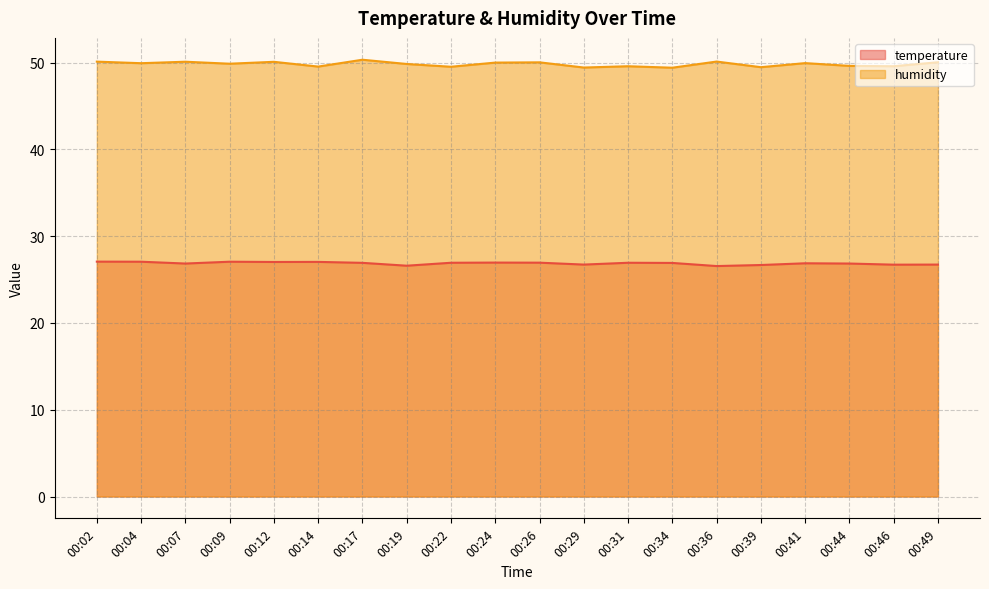

What value does the humidity series have at 00:39?

49.5